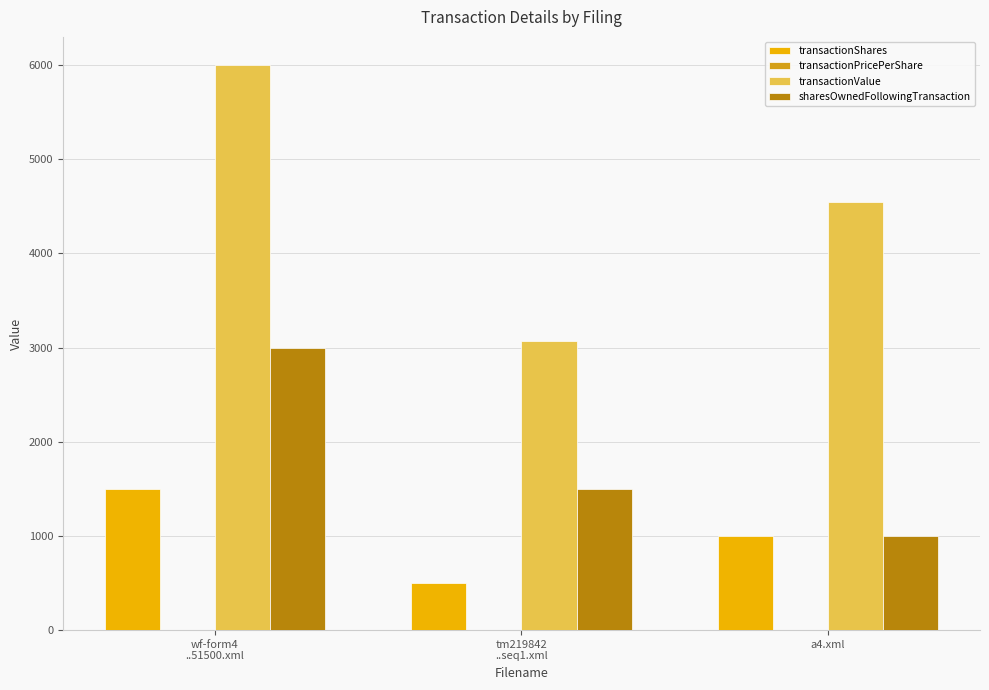

The transactionShares series shows 500.0 at tm219842
..seq1.xml. True or false?

True